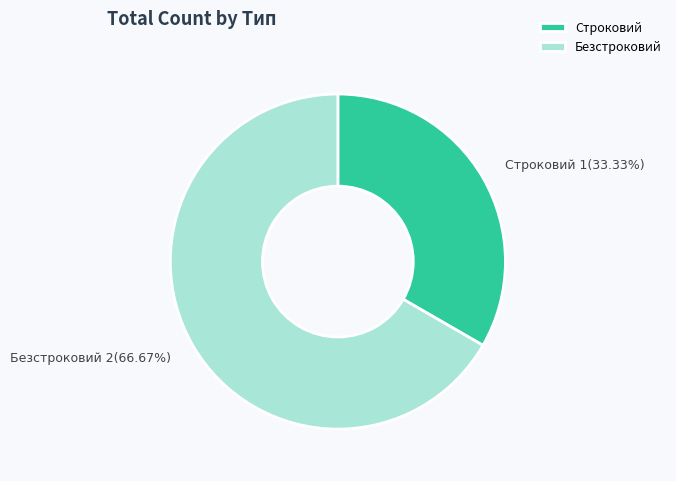

The Строковий slice represents 33% of the pie. True or false?

True